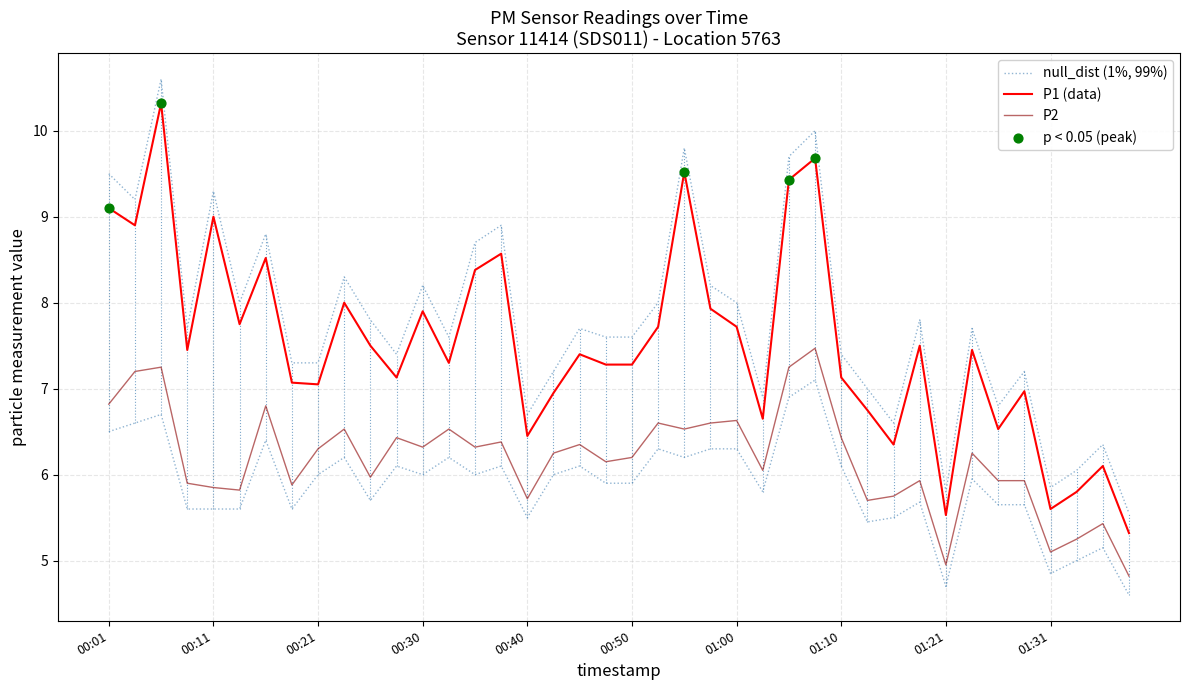

Which series reaches the maximum Y coordinate?

P1